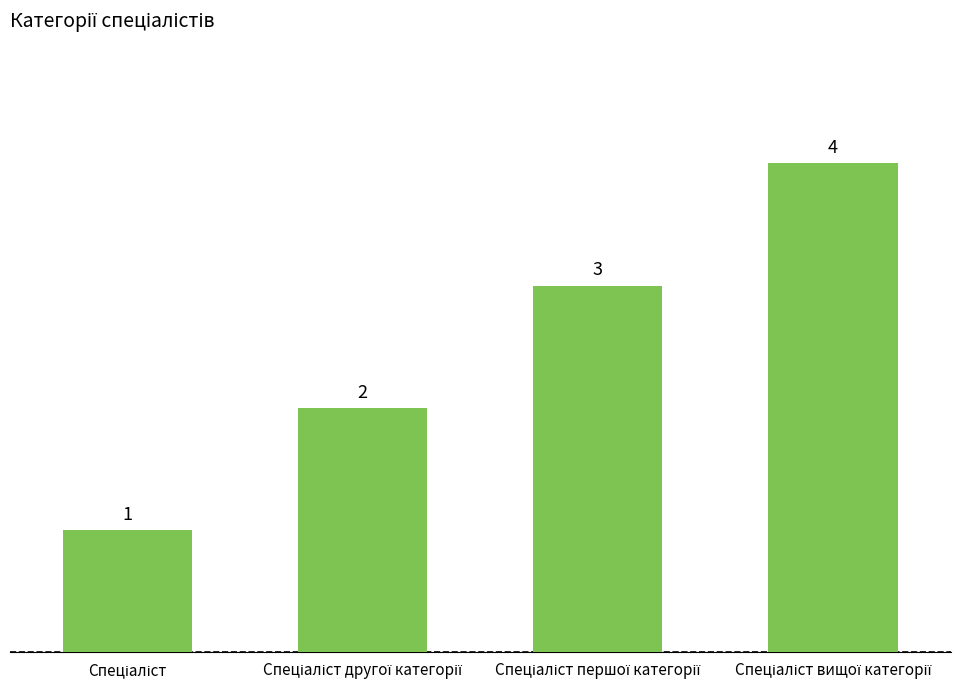

What is the maximum value shown in the chart?

4